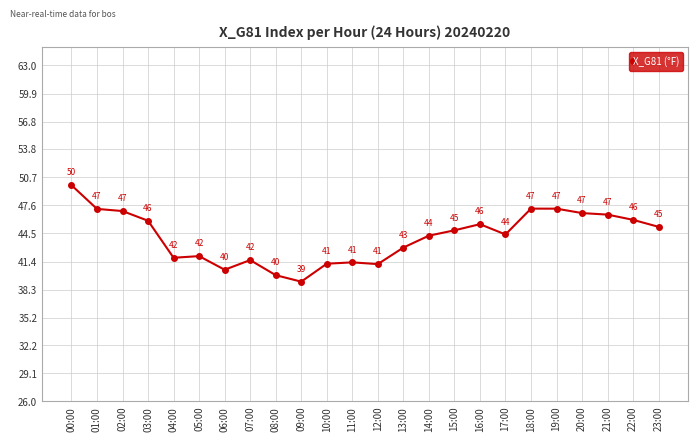

The value at 07:00 is 41.6. True or false?

True